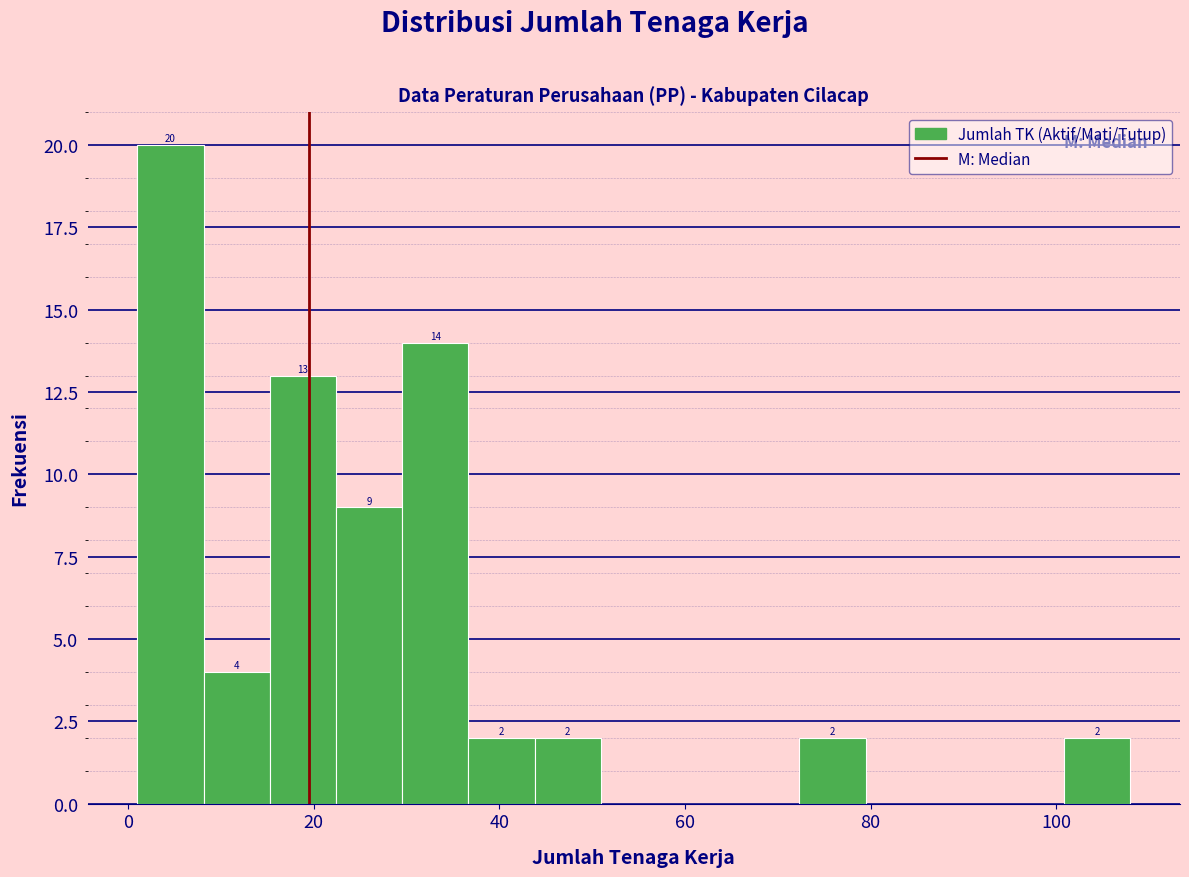

Read against the x-axis, roughly where is the centre of the tallest bar?

4